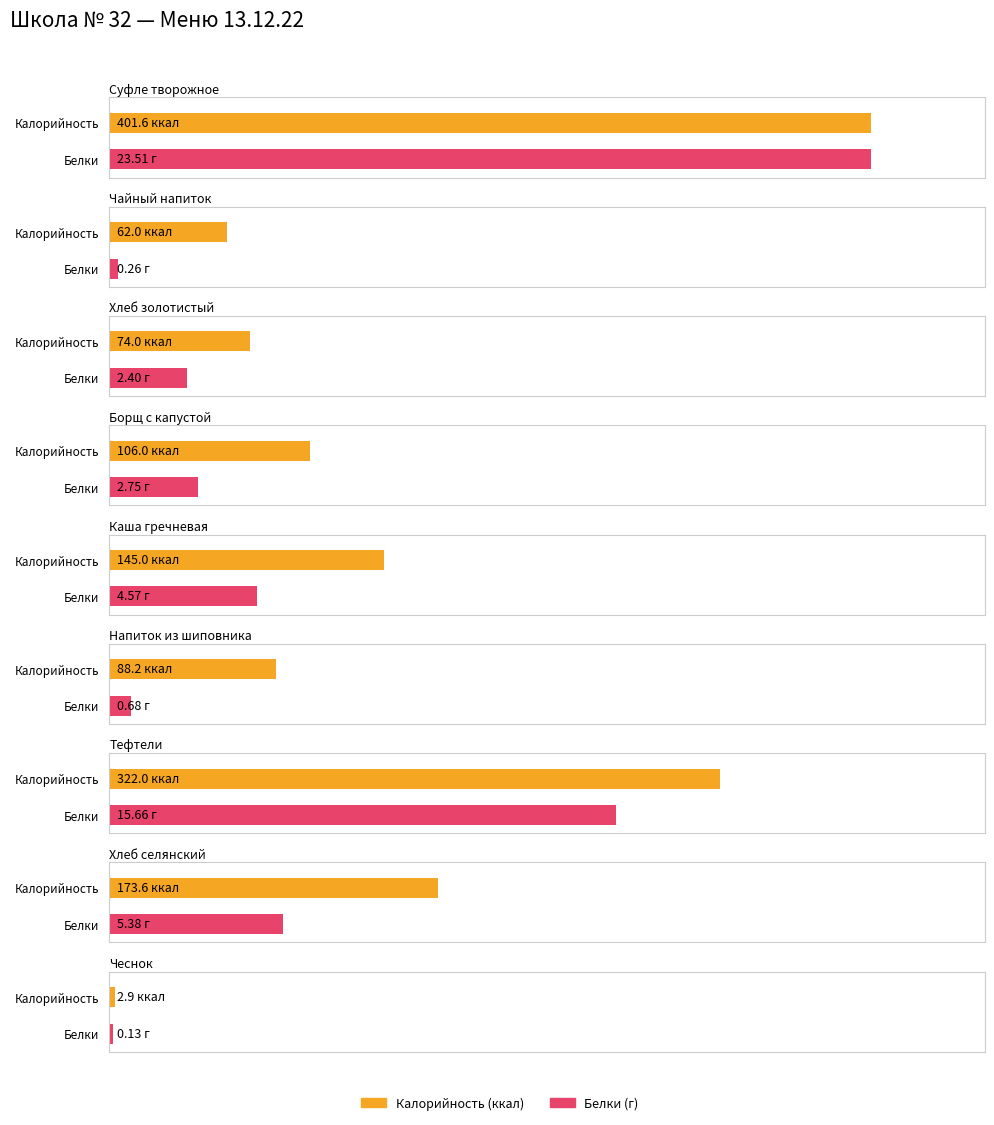

Rank the categories by Калорийность value from highest to lowest.

Суфле творожное, Тефтели, Хлеб селянский, Каша гречневая, Борщ с капустой, Напиток из шиповника, Хлеб золотистый, Чайный напиток, Чеснок